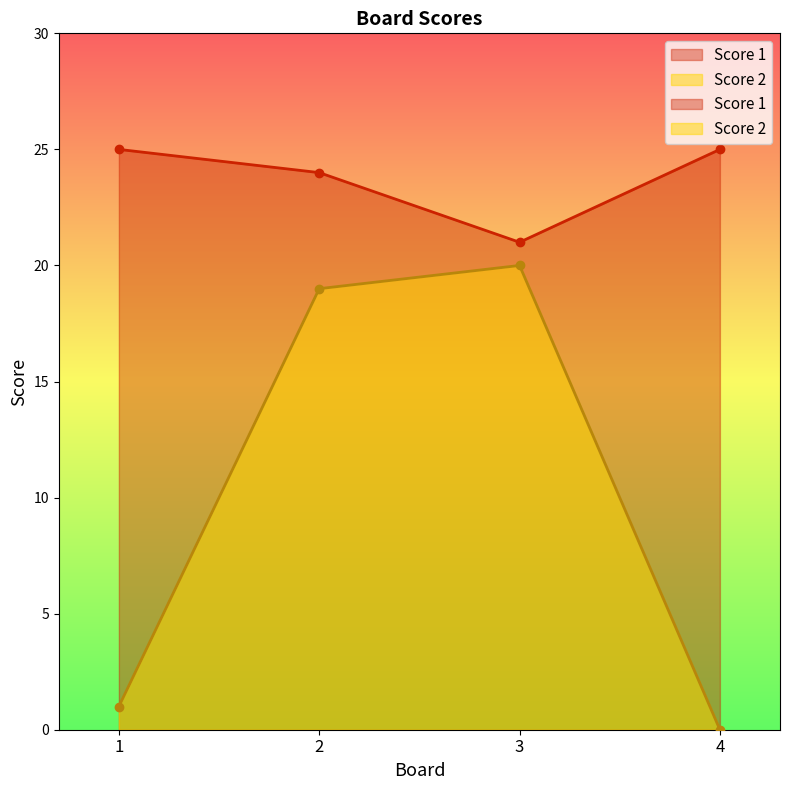

What is the average value of the Score 2 series?

10